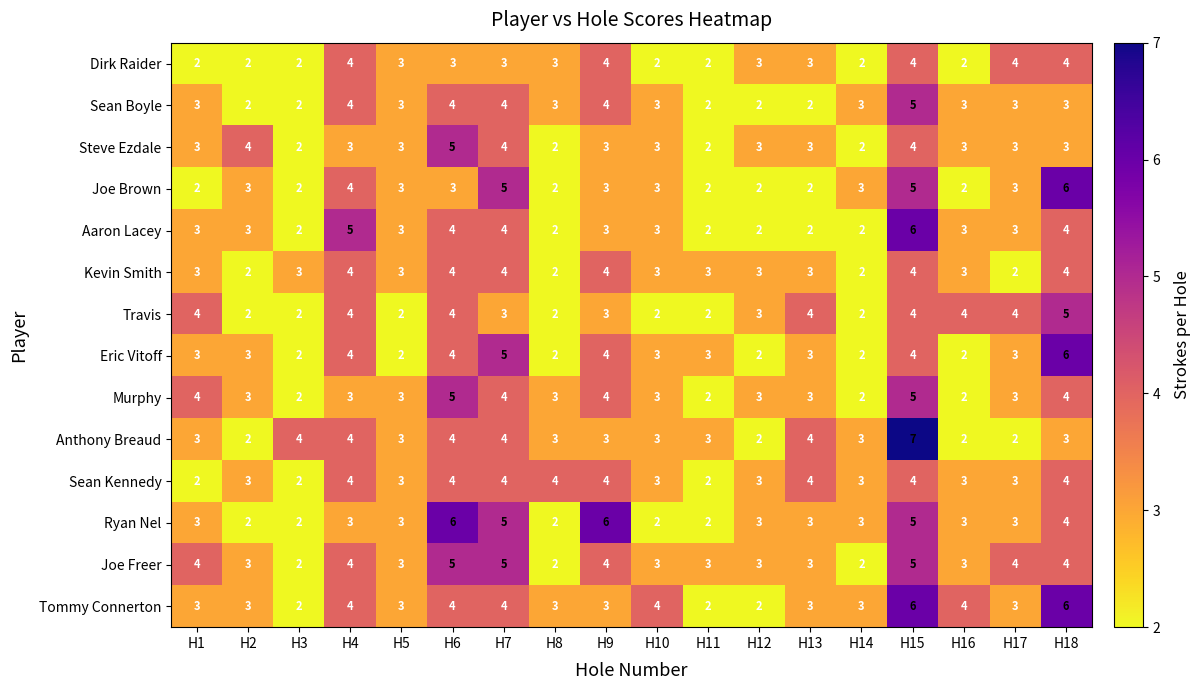

What is the sum of all Tommy Connerton values?

62